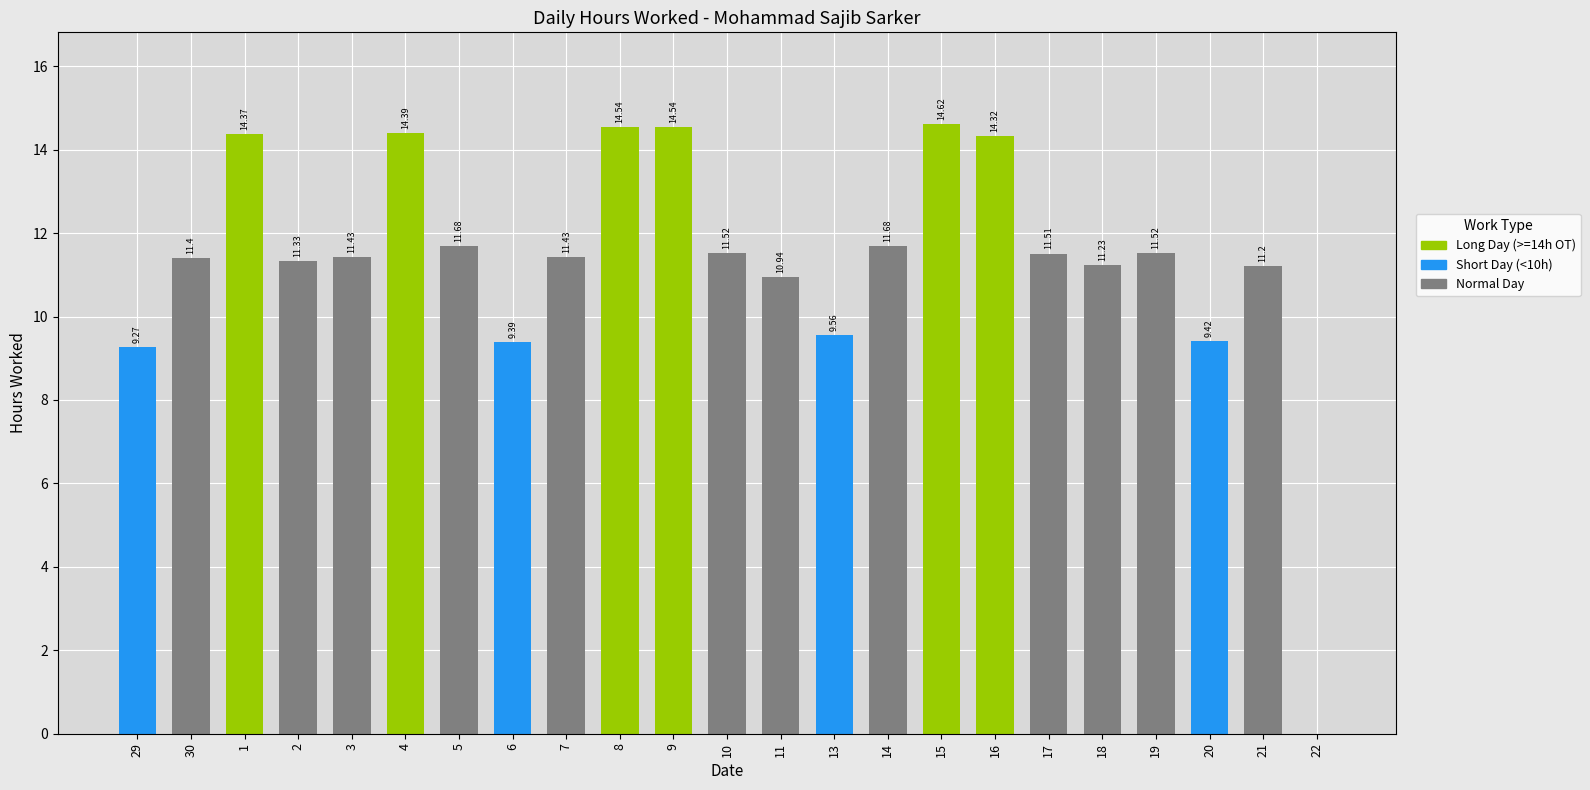

Reading right to left, transcribe all the data shown in this chart.

22=0.0	21=11.2	20=9.4	19=11.5	18=11.2	17=11.5	16=14.3	15=14.6	14=11.7	13=9.6	11=10.9	10=11.5	9=14.5	8=14.5	7=11.4	6=9.4	5=11.7	4=14.4	3=11.4	2=11.3	1=14.4	30=11.4	29=9.3